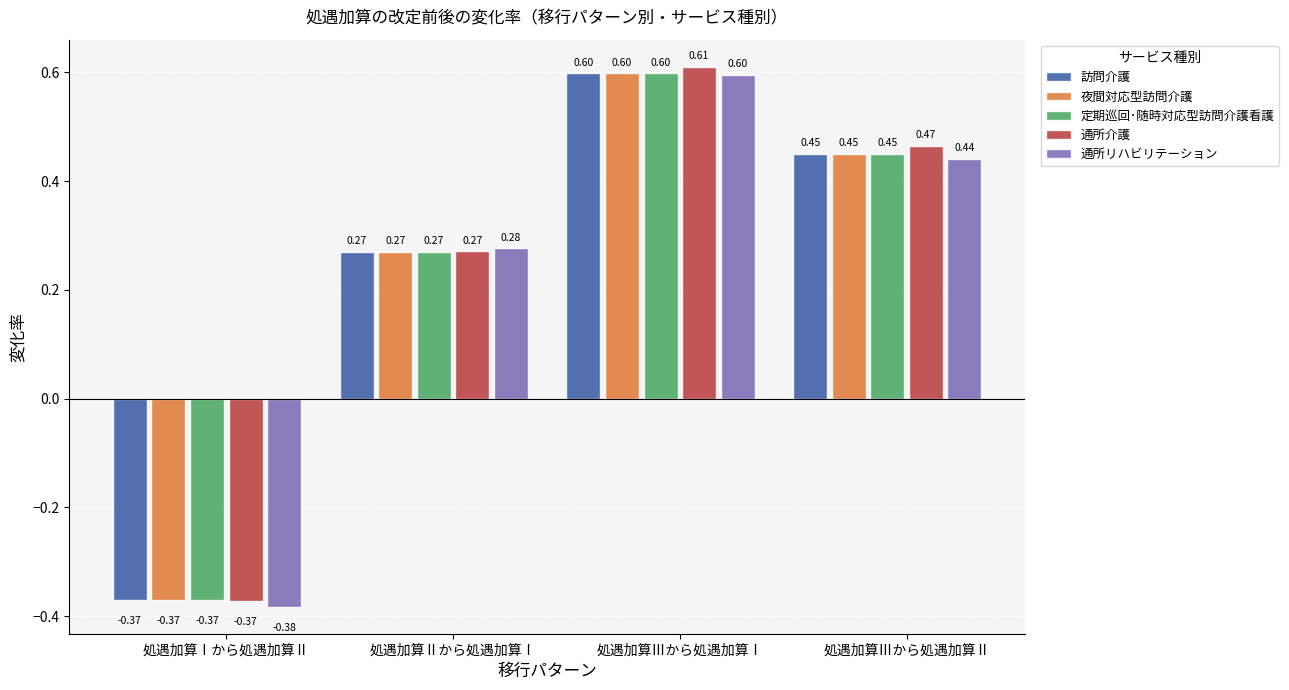

Count the 通所介護 values in the range 0 to 1.

3